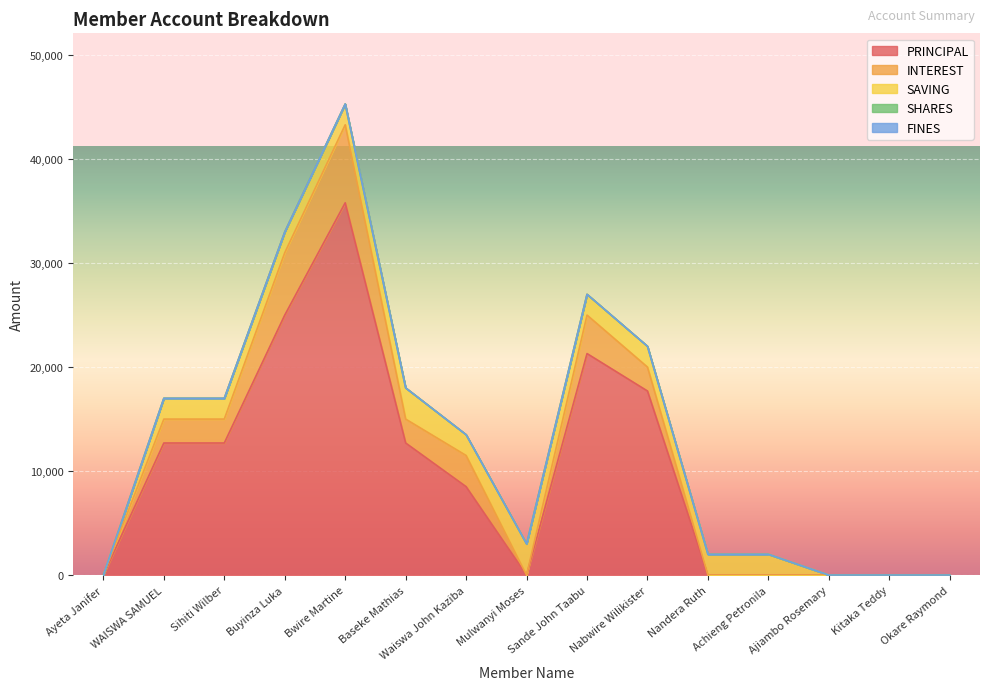

List the series in order of their peak value, highest first.

PRINCIPAL, INTEREST, SAVING, SHARES, FINES